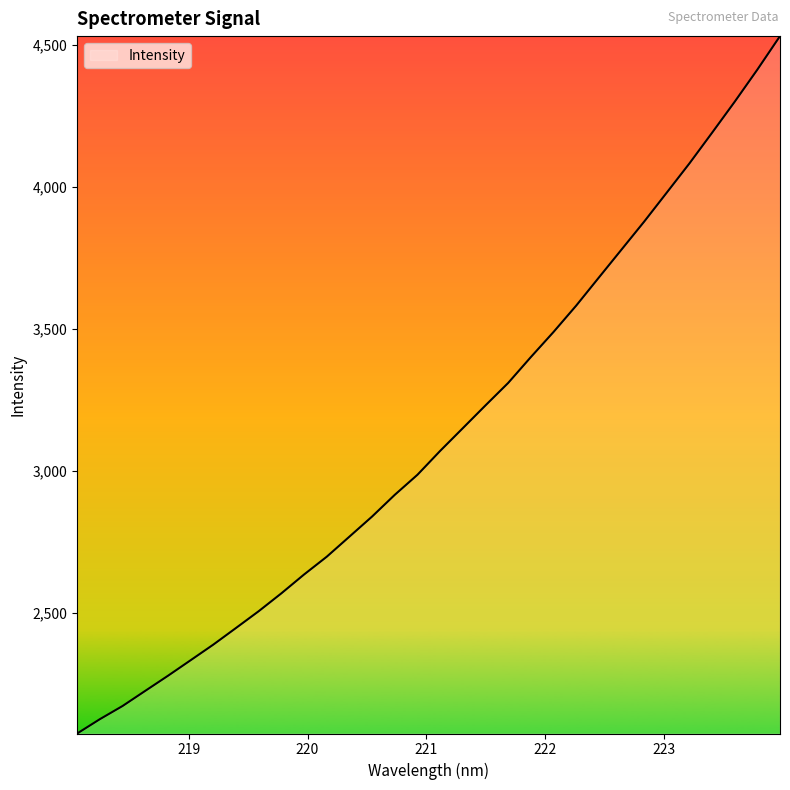

What is the maximum value shown in the chart?

4532.2